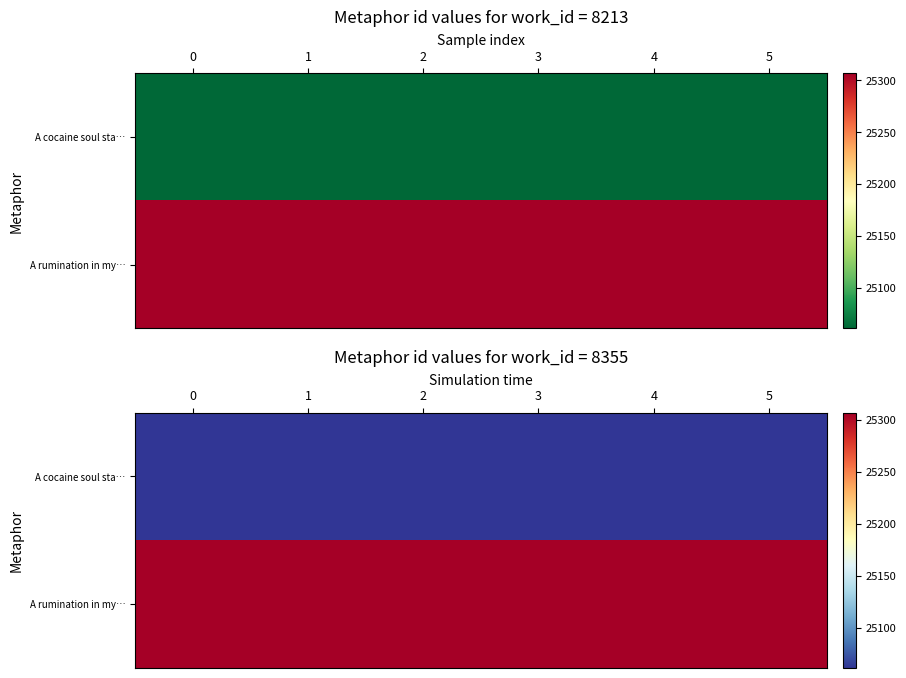

The value of A cocaine soul sta… at 4 is 25061. True or false?

True